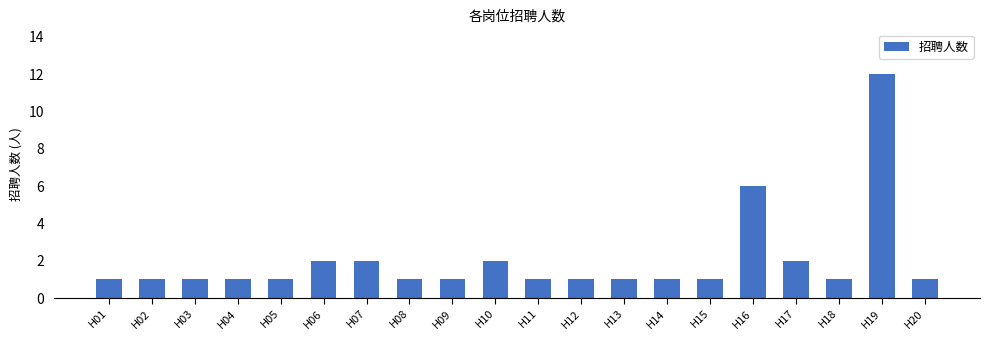

Is it true that the value at H14 is 2?

False